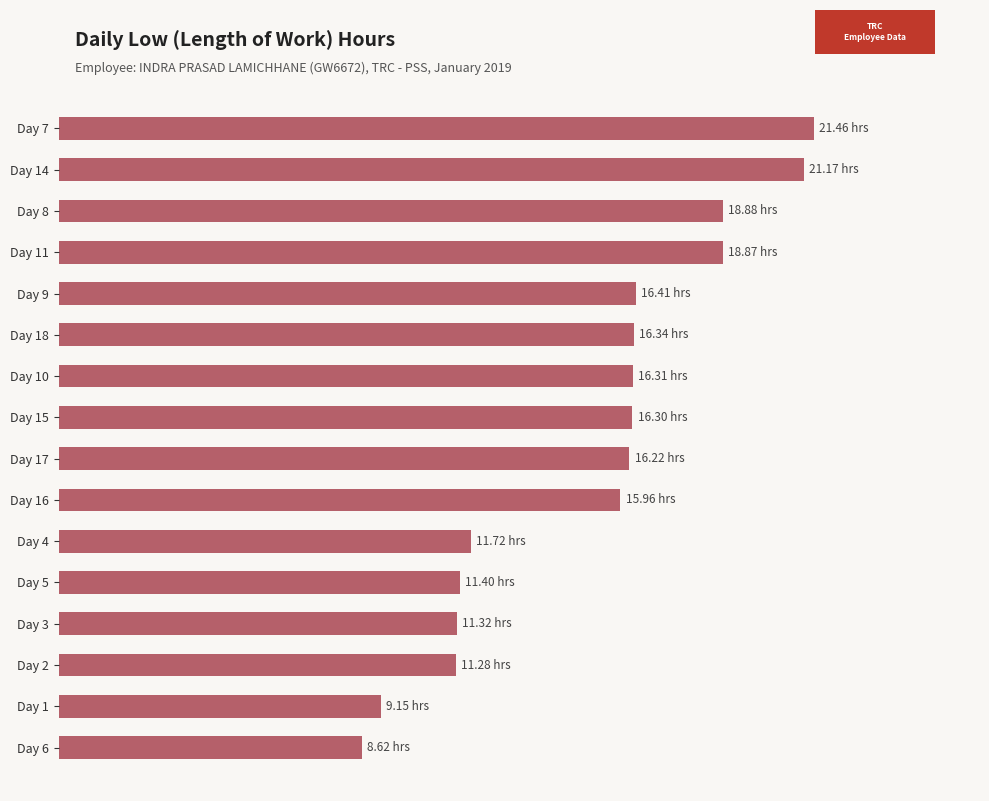

How many values exceed 16?

9